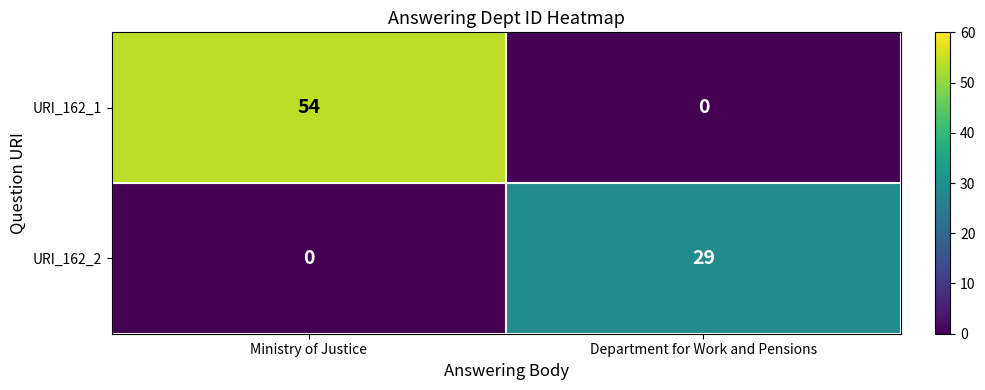

Reading left to right, what are all the values shown in this chart?

URI_162_1: Ministry of Justice=54	Department for Work and Pensions=0
URI_162_2: Ministry of Justice=0	Department for Work and Pensions=29